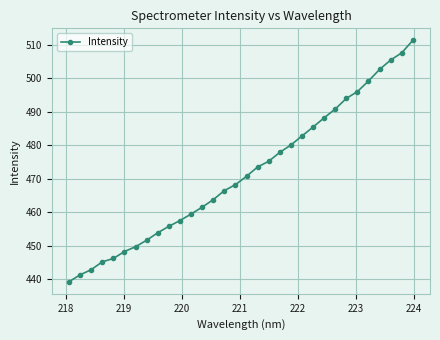

What is the difference between the maximum and minimum values?

72.2